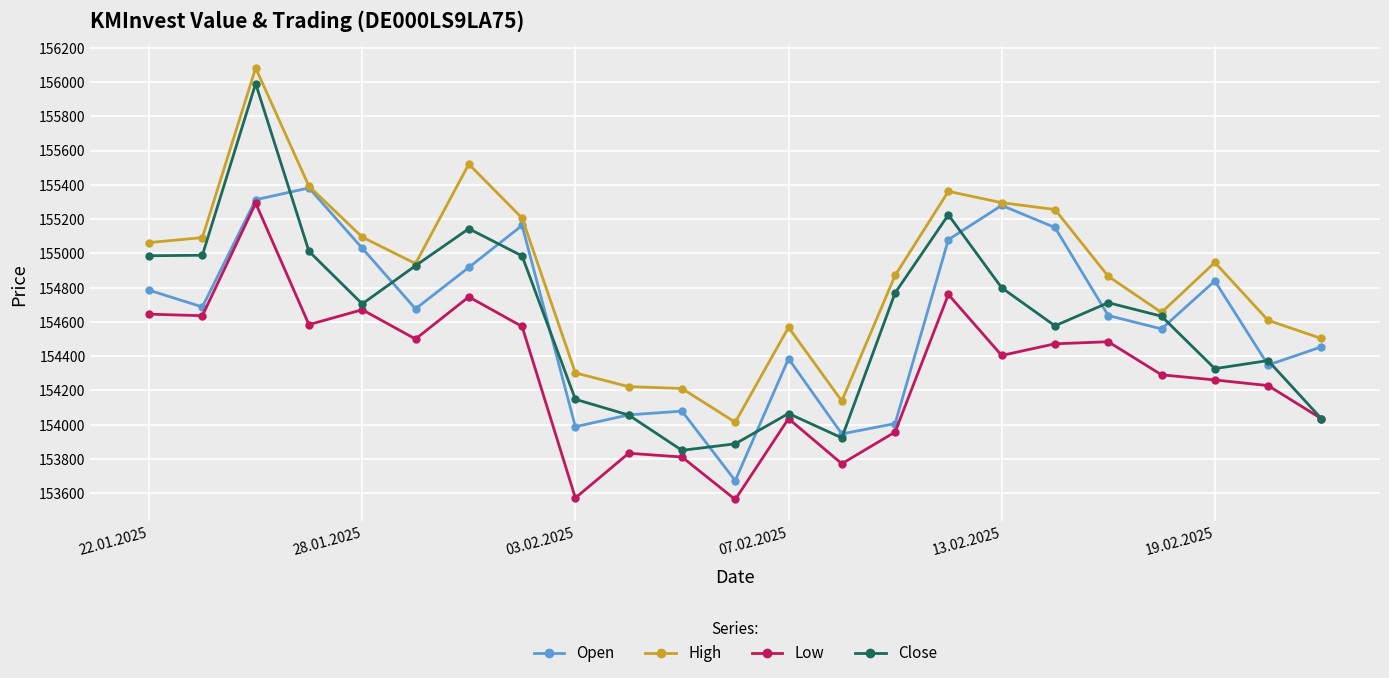

Which series has the widest spread of values?

Close